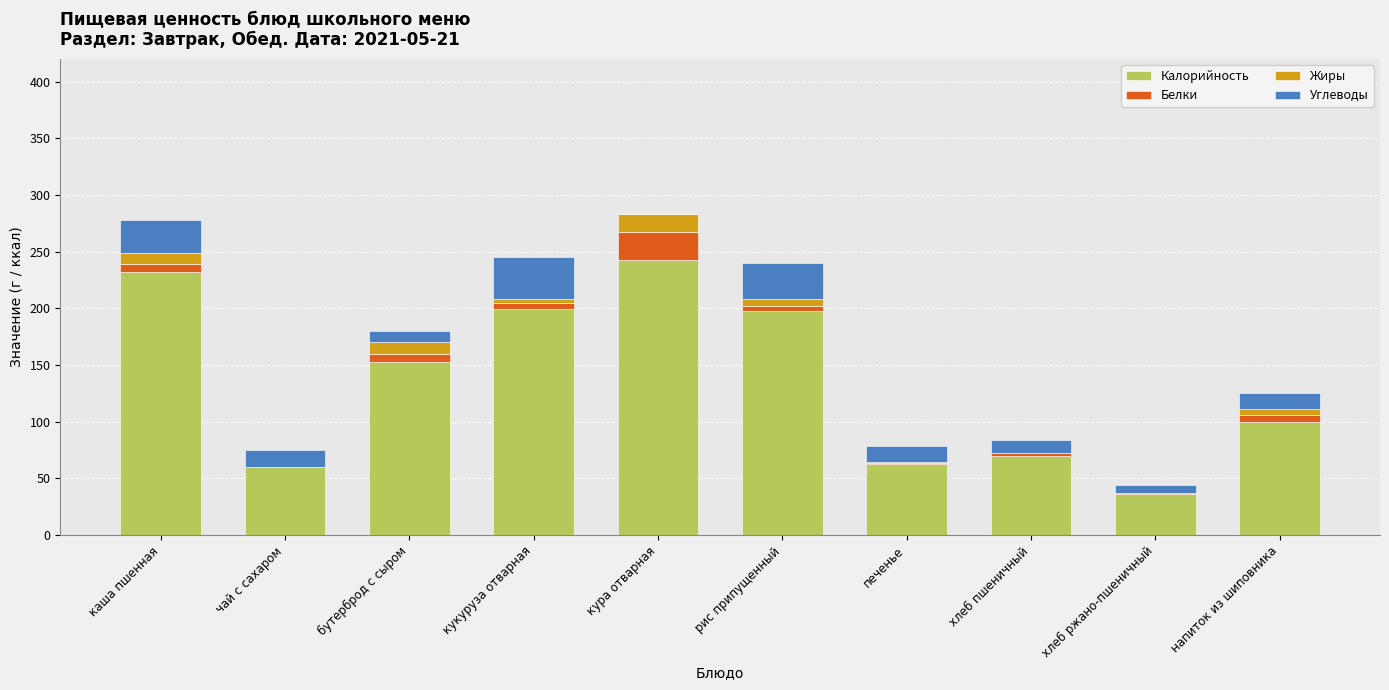

Does the chart contain stacked bars?

Yes